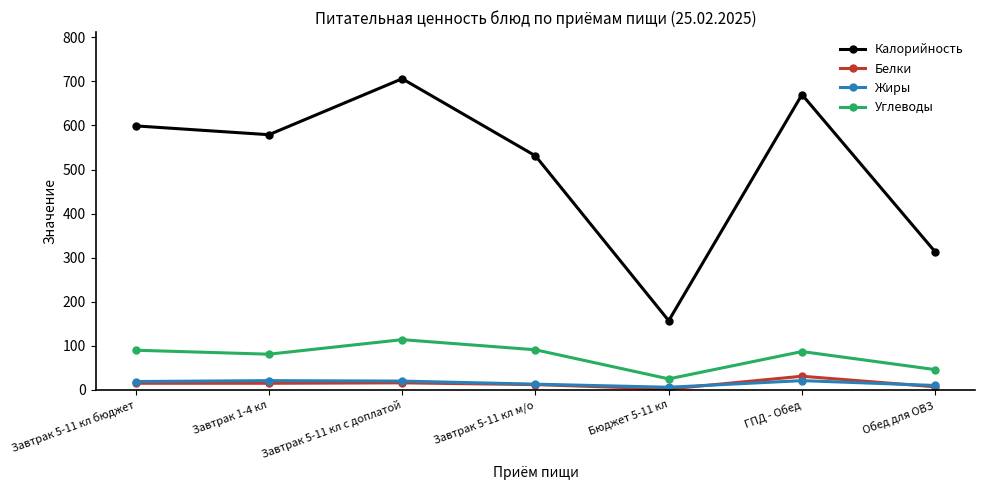

Which series has the widest spread of values?

Калорийность